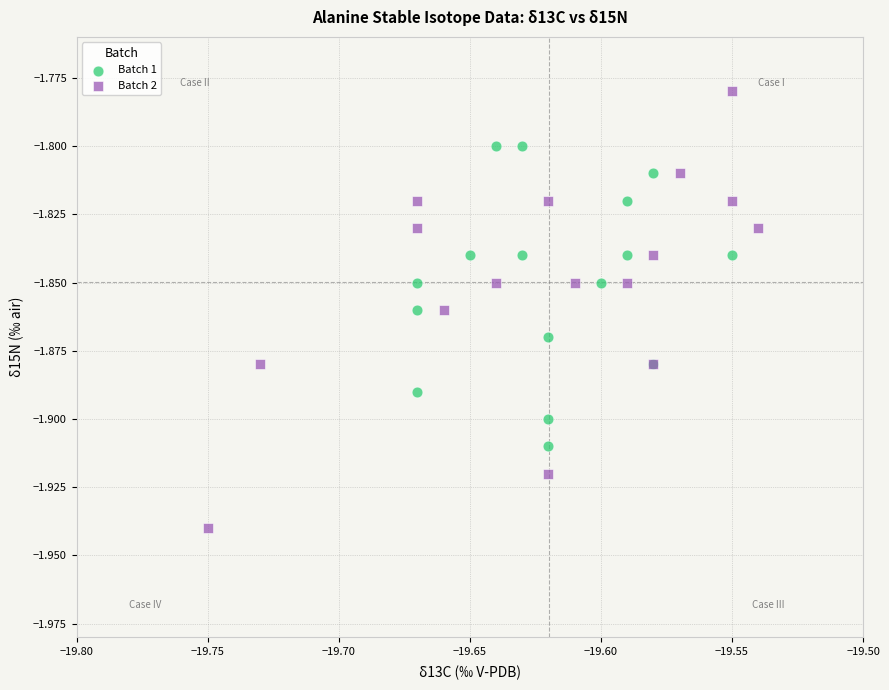

Which series has the widest spread of Y values?

Batch 2